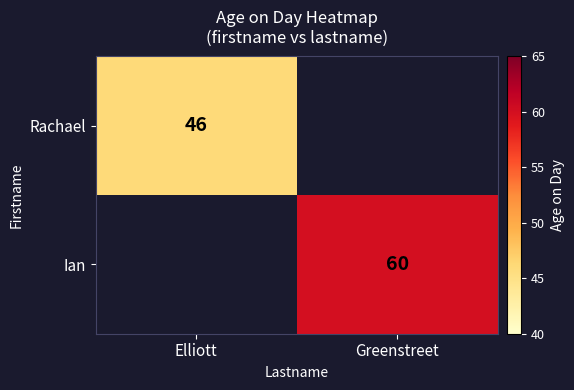

Is the value of Ian at Greenstreet greater than the value of Rachael at Elliott?

Yes